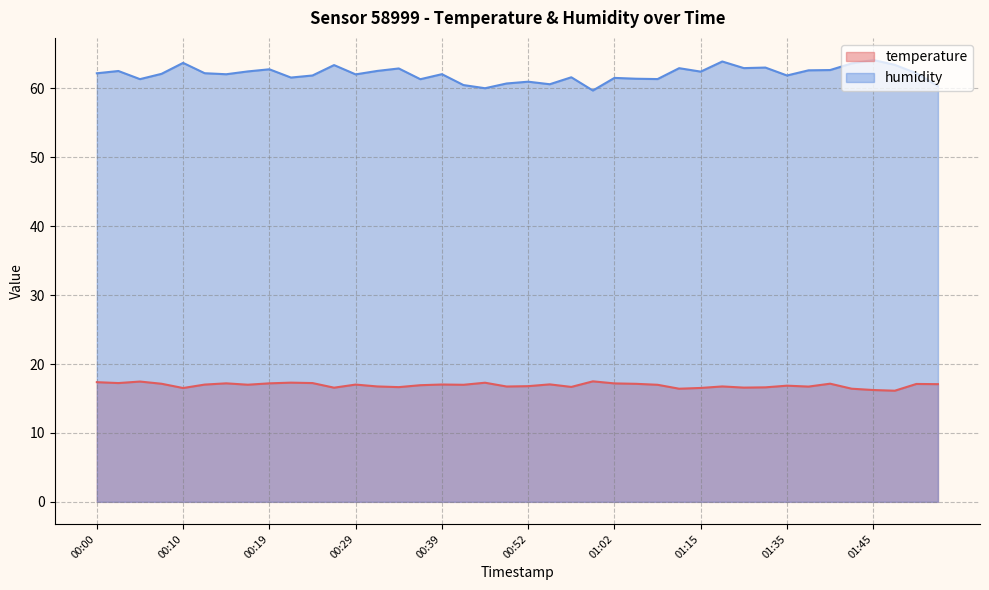

What is the difference between the humidity values at 00:32 and 01:48?

0.9